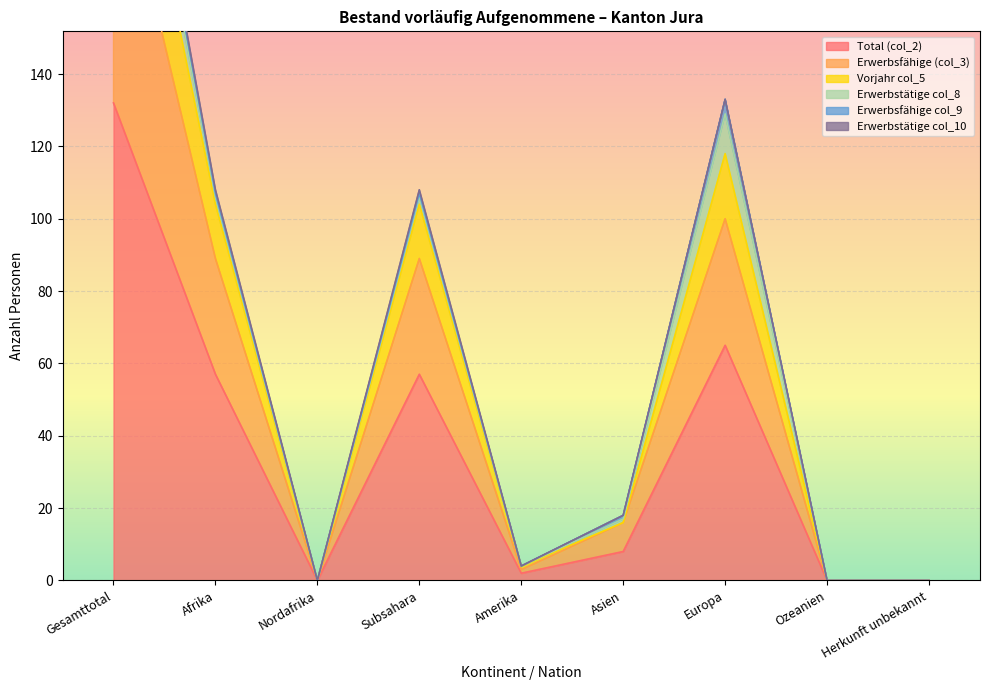

At how many categories does at least one series exceed 58?

4